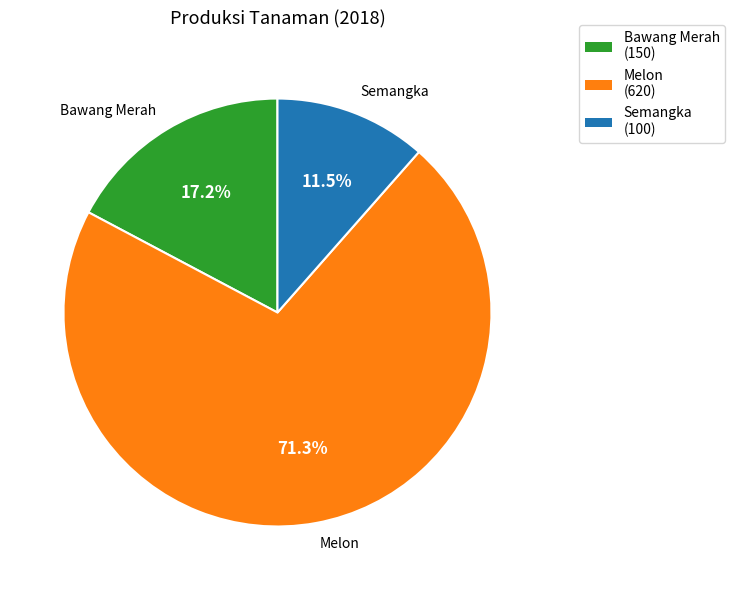

What is the majority slice?

Melon